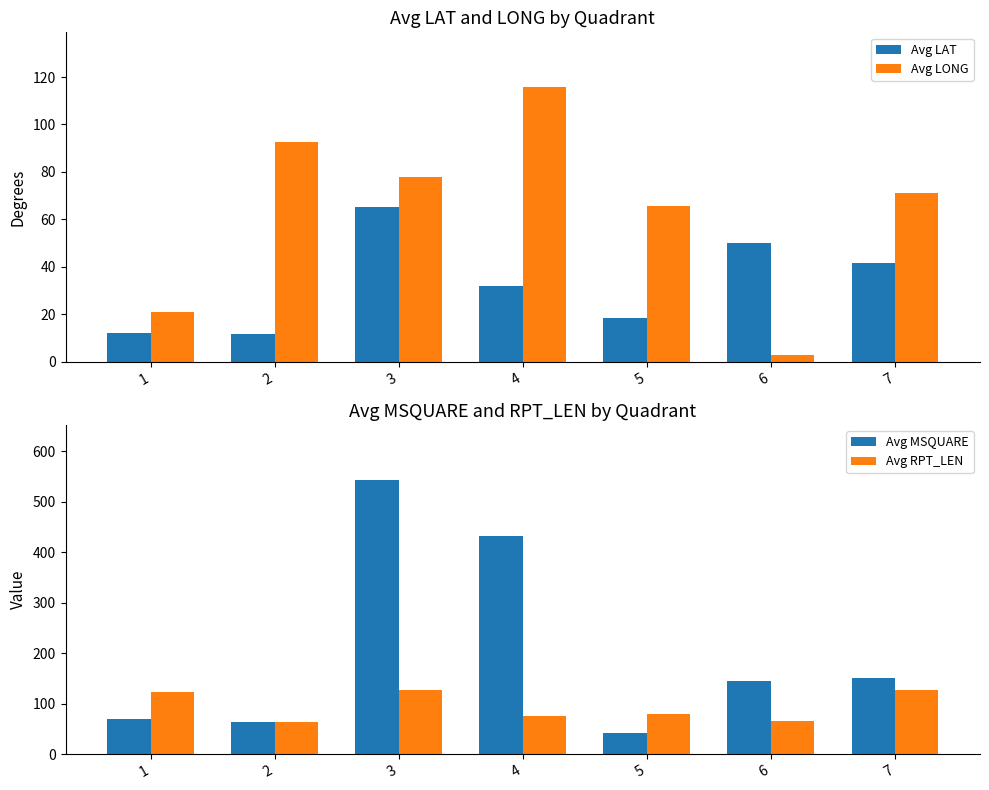

What is the total value across all series at 3?

815.3